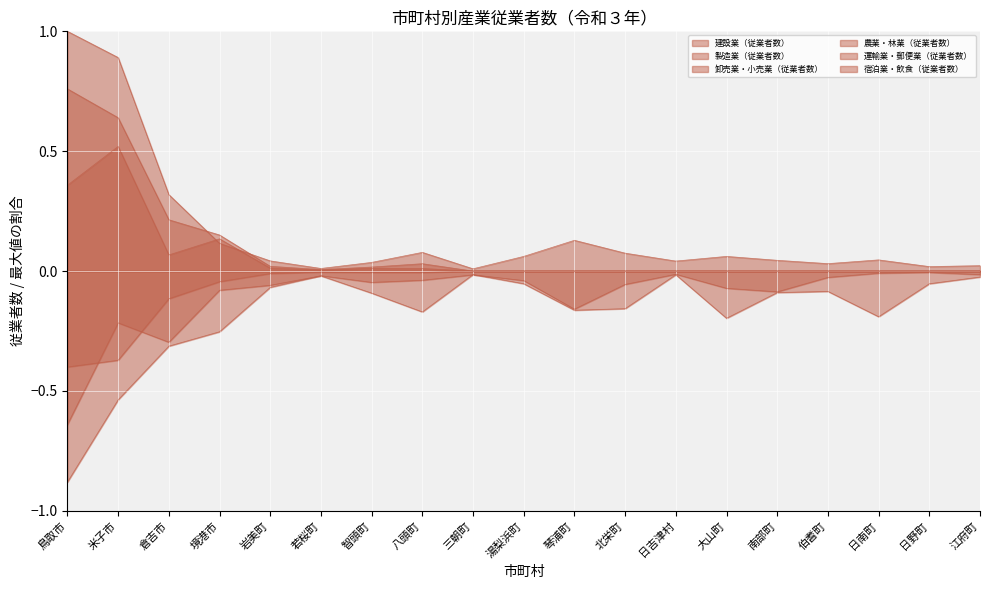

Reading left to right, transcribe all the data shown in this chart.

建設業（従業者数）: 鳥取市=1.0	米子市=0.9	倉吉市=0.3	境港市=0.1	岩美町=0.0	若桜町=0.0	智頭町=0.0	八頭町=0.1	三朝町=0.0	湯梨浜町=0.1	琴浦町=0.1	北栄町=0.1	日吉津村=0.0	大山町=0.1	南部町=0.0	伯耆町=0.0	日南町=0.0	日野町=0.0	江府町=0.0
製造業（従業者数）: 鳥取市=-0.9	米子市=-0.5	倉吉市=-0.3	境港市=-0.3	岩美町=-0.1	若桜町=-0.0	智頭町=-0.0	八頭町=-0.0	三朝町=-0.0	湯梨浜町=-0.0	琴浦町=-0.2	北栄町=-0.1	日吉津村=-0.0	大山町=-0.1	南部町=-0.1	伯耆町=-0.0	日南町=-0.0	日野町=-0.0	江府町=-0.0
卸売業・小売業（従業者数）: 鳥取市=0.8	米子市=0.6	倉吉市=0.2	境港市=0.2	岩美町=0.0	若桜町=0.0	智頭町=0.0	八頭町=0.0	三朝町=0.0	湯梨浜町=0.0	琴浦町=0.0	北栄町=0.0	日吉津村=0.0	大山町=0.0	南部町=0.0	伯耆町=0.0	日南町=0.0	日野町=0.0	江府町=0.0
農業・林業（従業者数）: 鳥取市=-0.6	米子市=-0.2	倉吉市=-0.3	境港市=-0.1	岩美町=-0.1	若桜町=-0.0	智頭町=-0.1	八頭町=-0.2	三朝町=-0.0	湯梨浜町=-0.1	琴浦町=-0.2	北栄町=-0.2	日吉津村=-0.0	大山町=-0.2	南部町=-0.1	伯耆町=-0.1	日南町=-0.2	日野町=-0.1	江府町=-0.0
運輸業・郵便業（従業者数）: 鳥取市=0.4	米子市=0.5	倉吉市=0.1	境港市=0.1	岩美町=0.0	若桜町=0.0	智頭町=0.0	八頭町=0.0	三朝町=0.0	湯梨浜町=0.0	琴浦町=0.0	北栄町=0.0	日吉津村=0.0	大山町=0.0	南部町=0.0	伯耆町=0.0	日南町=0.0	日野町=0.0	江府町=0.0
宿泊業・飲食（従業者数）: 鳥取市=-0.4	米子市=-0.4	倉吉市=-0.1	境港市=-0.0	岩美町=-0.0	若桜町=-0.0	智頭町=-0.0	八頭町=-0.0	三朝町=-0.0	湯梨浜町=-0.0	琴浦町=-0.0	北栄町=-0.0	日吉津村=-0.0	大山町=-0.0	南部町=-0.0	伯耆町=-0.0	日南町=-0.0	日野町=-0.0	江府町=-0.0